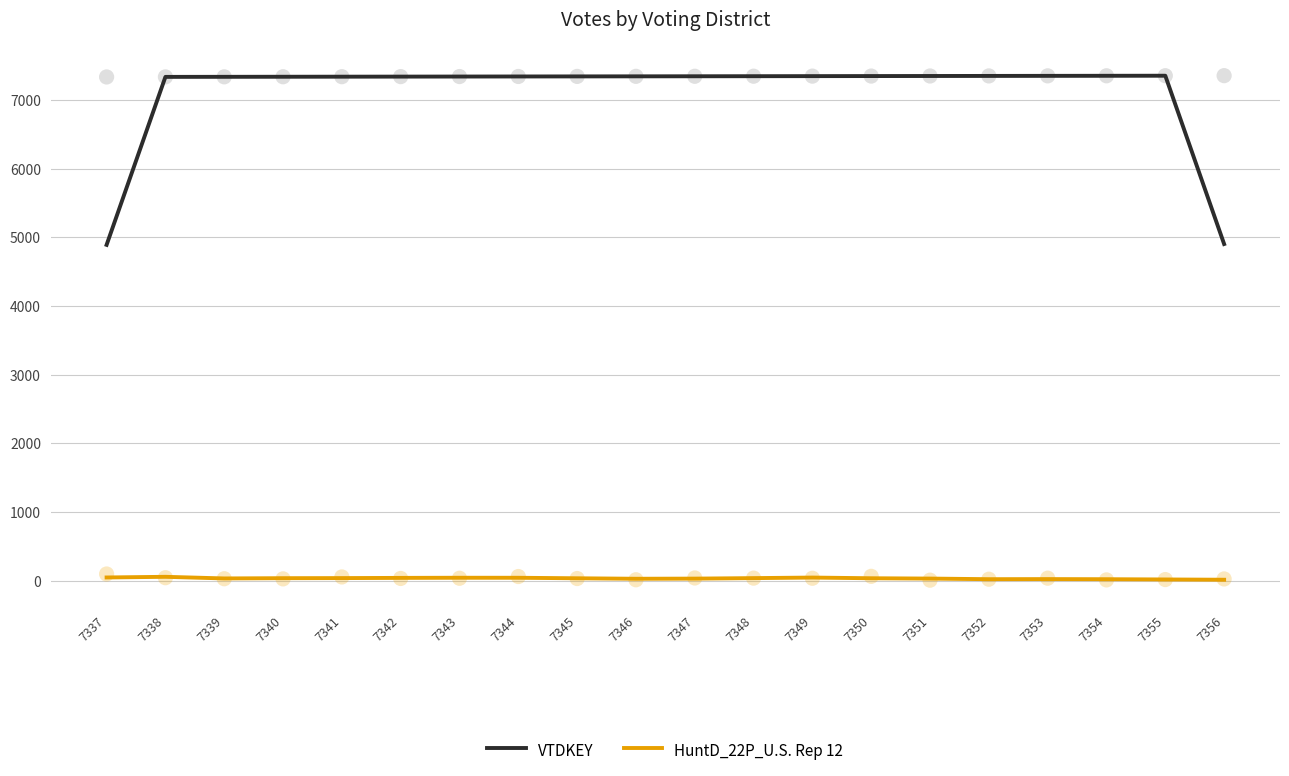

At which category is the sum across all series the highest?

7349